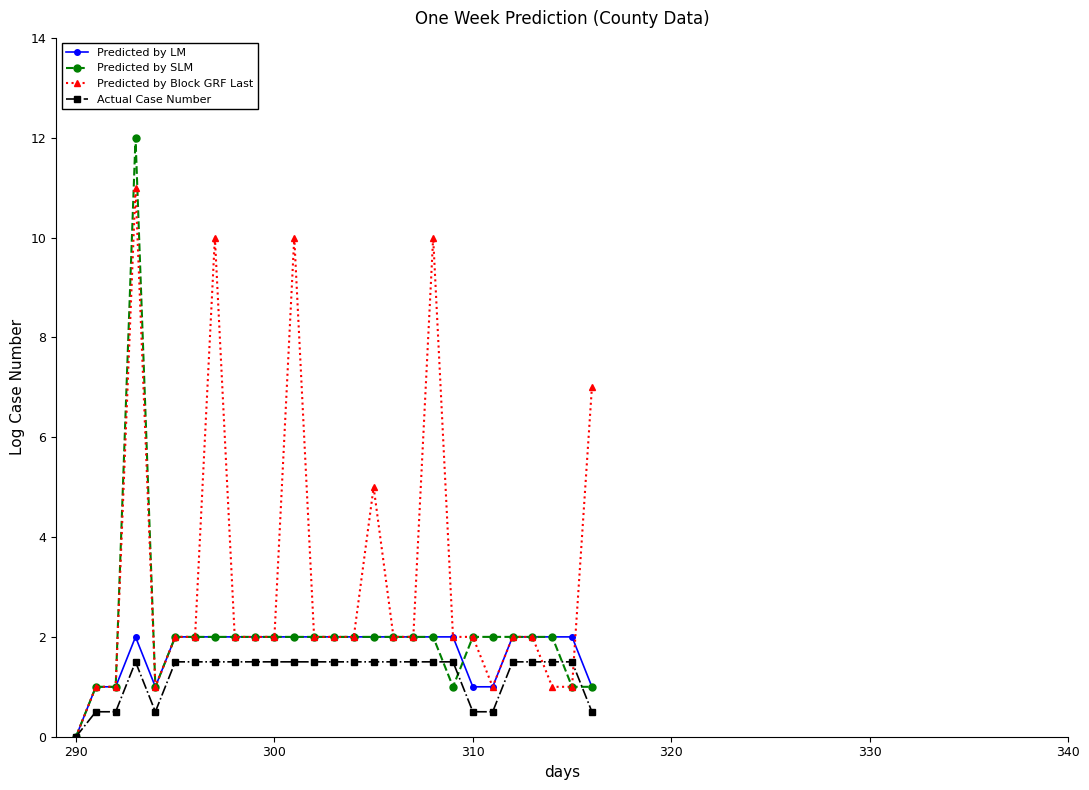

What is the average value of the Predicted by Block GRF Last series?

3.2